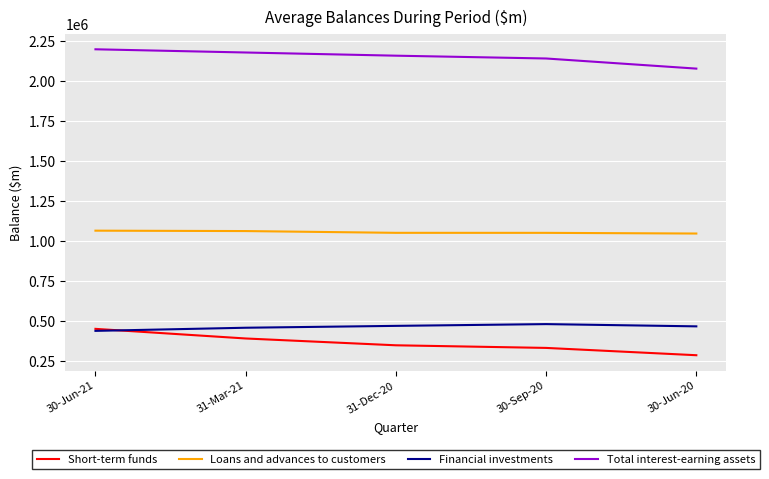

What is the lowest value of the Financial investments series?

438848